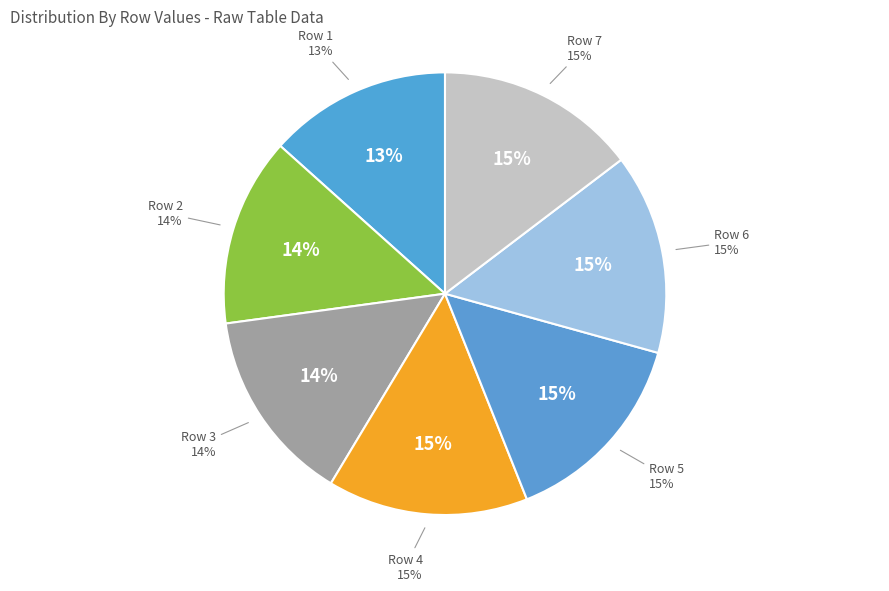

The 1 slice represents 13% of the pie. True or false?

True